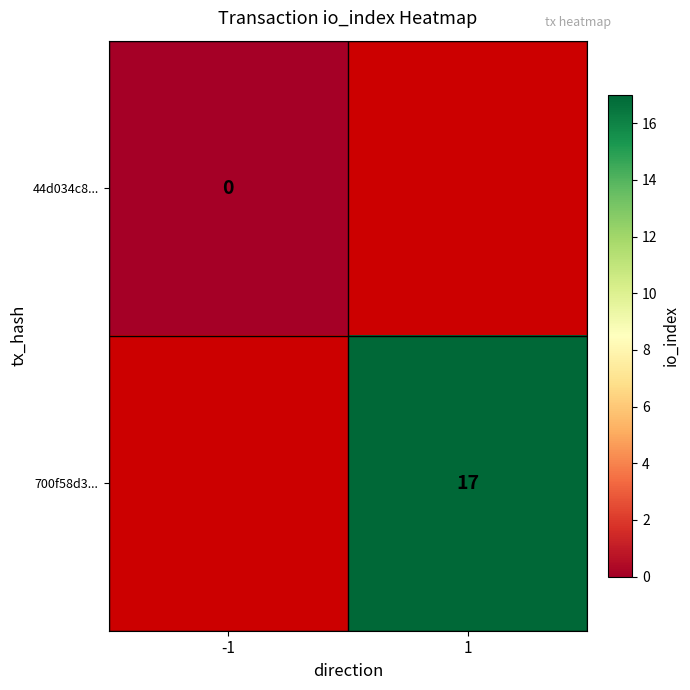

The 700f58d3... series shows 17 at 1. True or false?

True